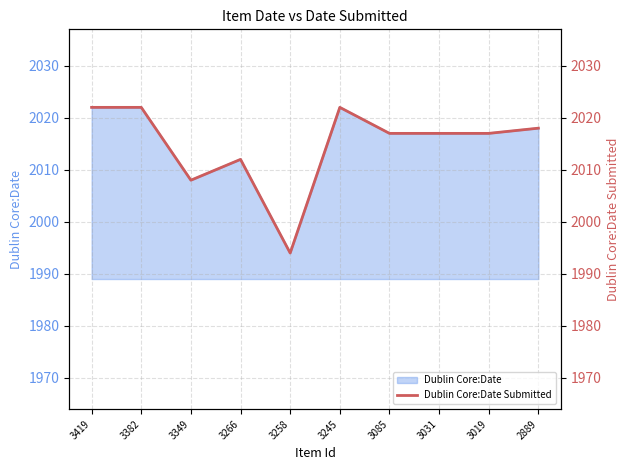

Which category has the highest value across all series?

3419